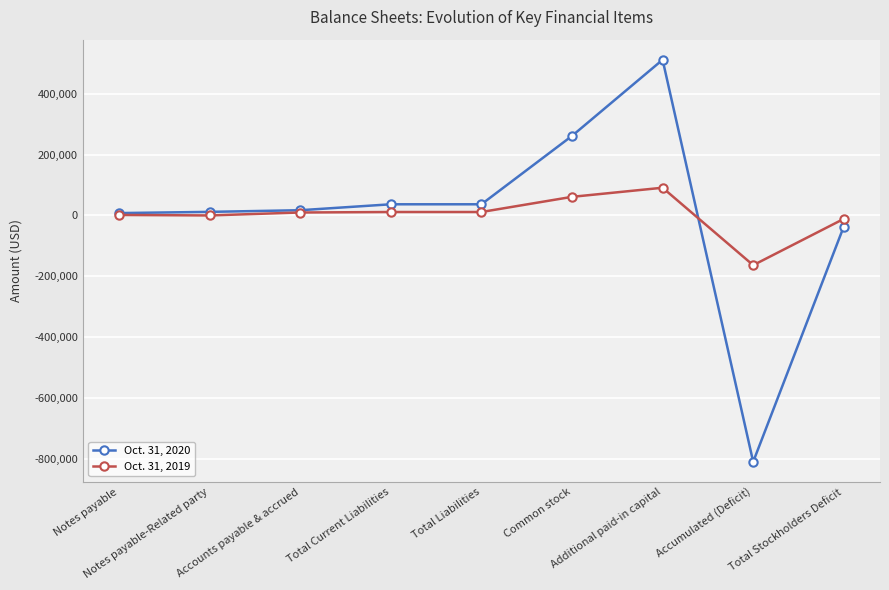

What is the smallest value displayed?

-808623